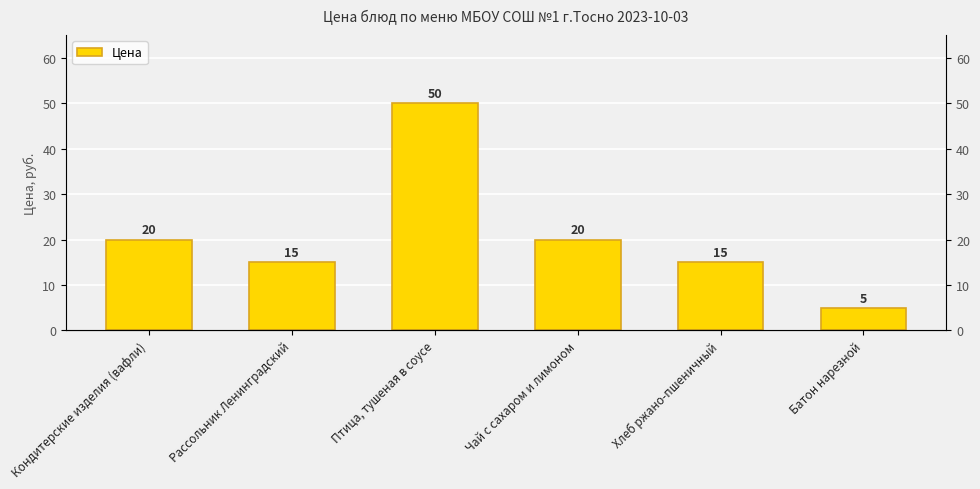

List the labels in order of value, largest first.

Птица, тушеная в соусе, Кондитерские изделия (вафли), Чай с сахаром и лимоном, Рассольник Ленинградский, Хлеб ржано-пшеничный, Батон нарезной